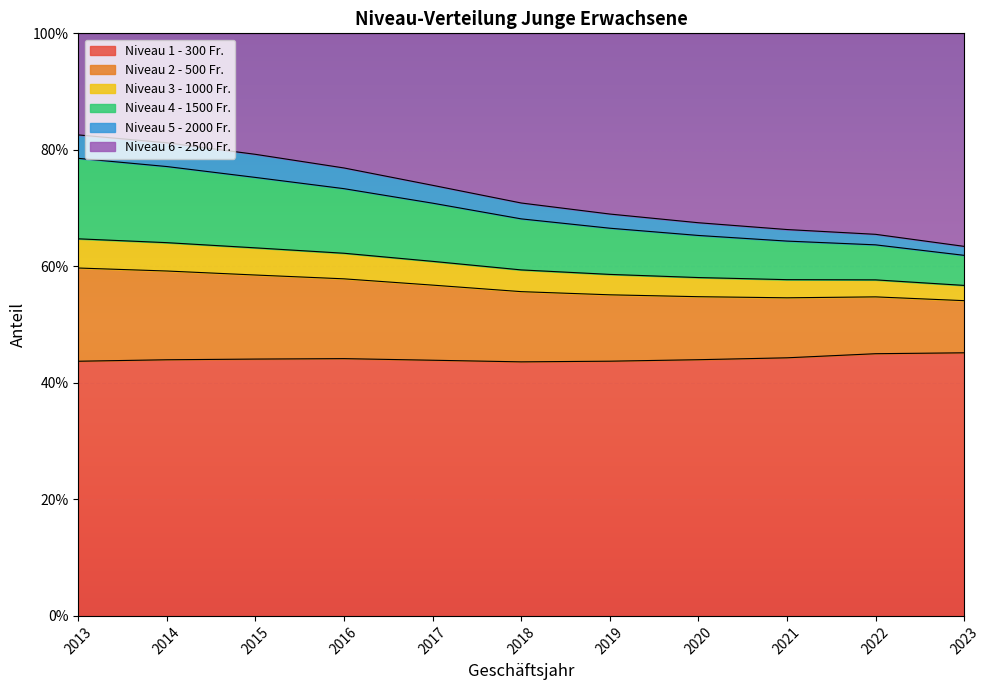

Which category has the highest value in the Niveau 4 - 1500 Fr. series?

2013